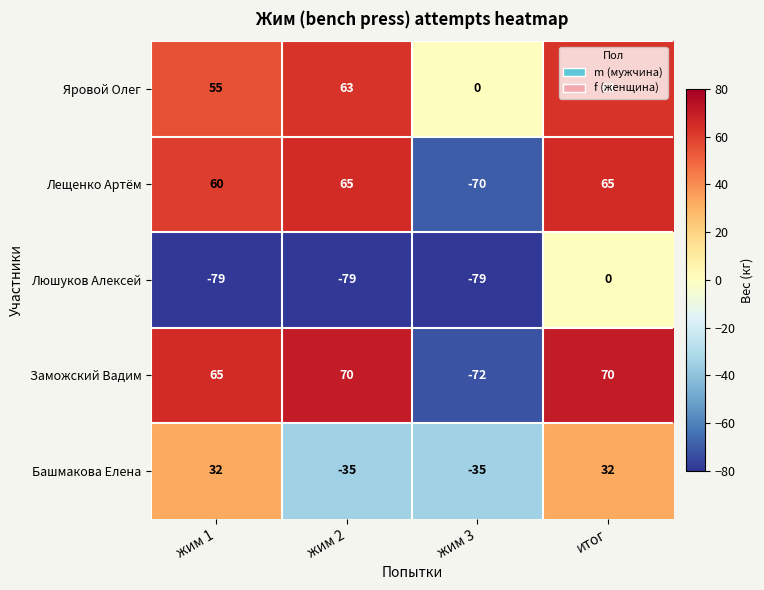

What is the difference between the highest and lowest values at жим 2?

149